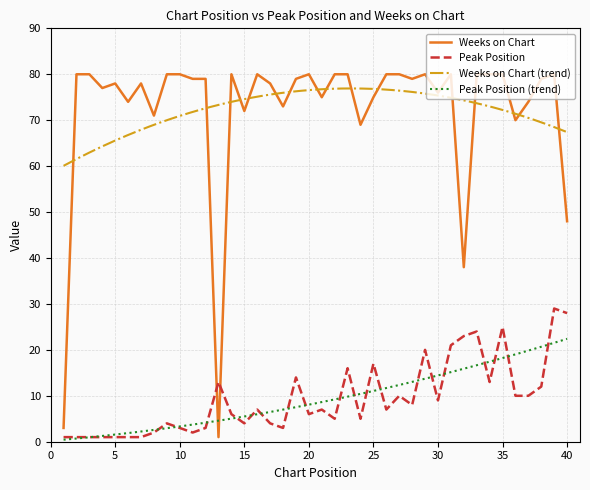

List the series in order of their overall mean, lowest first.

Peak Position, Weeks on Chart